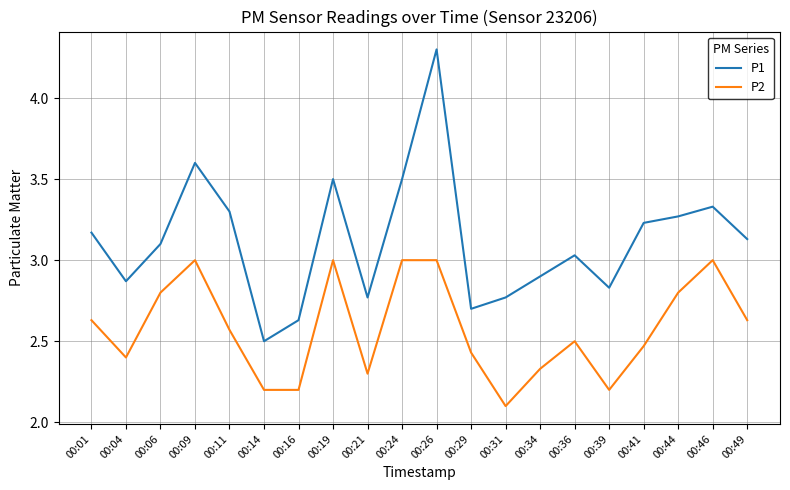

At which label is P1 closest to 3?

00:36